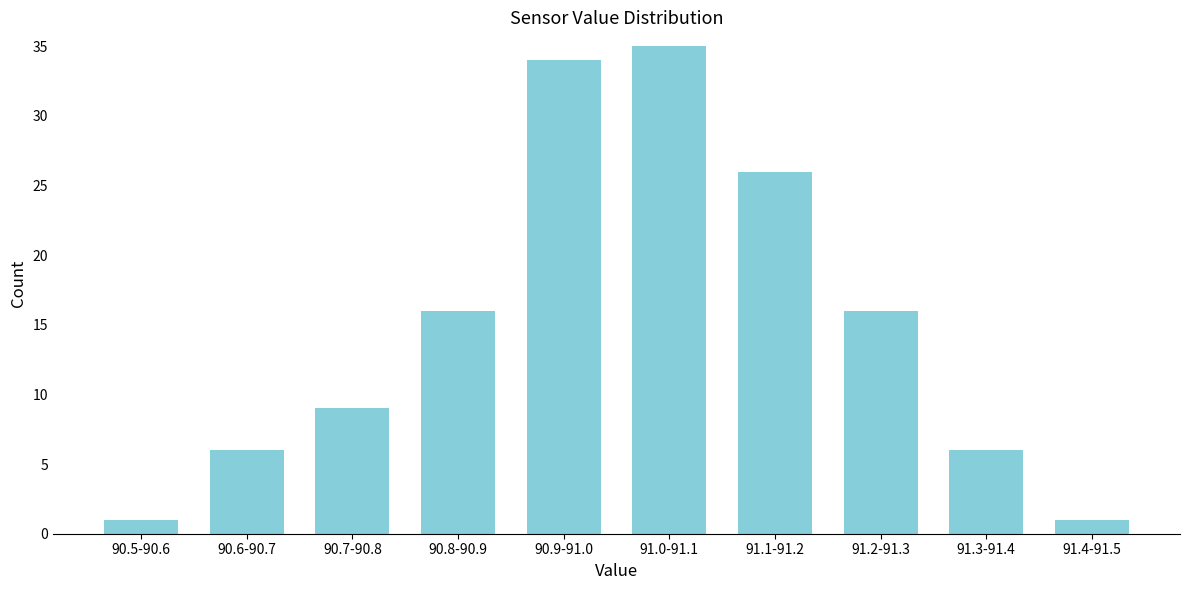

Reading right to left, what are all the values shown in this chart?

1	6	16	26	35	34	16	9	6	1